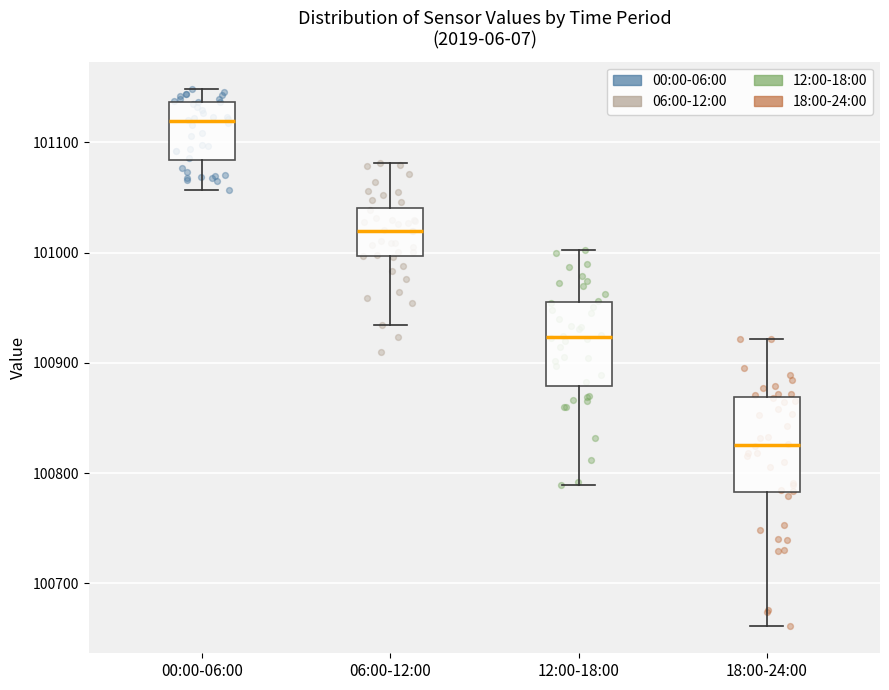

Comparing the boxes themselves (not the whiskers), which one is the tallest?

18:00-24:00